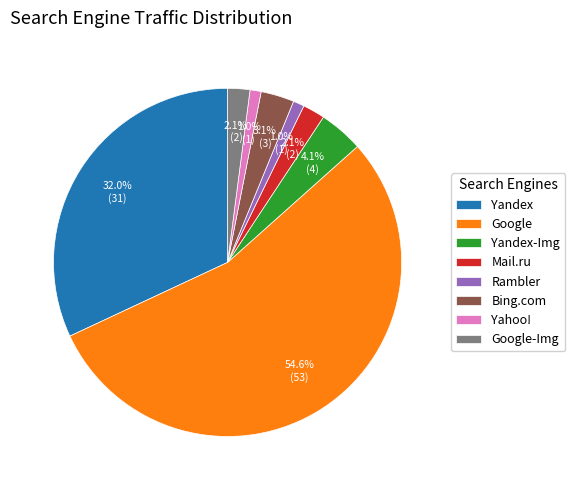

What is the largest slice in the pie chart?

Google